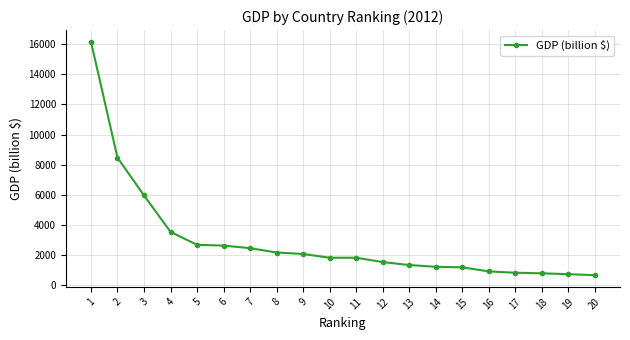

What is the value of the 18th point from the left?

789